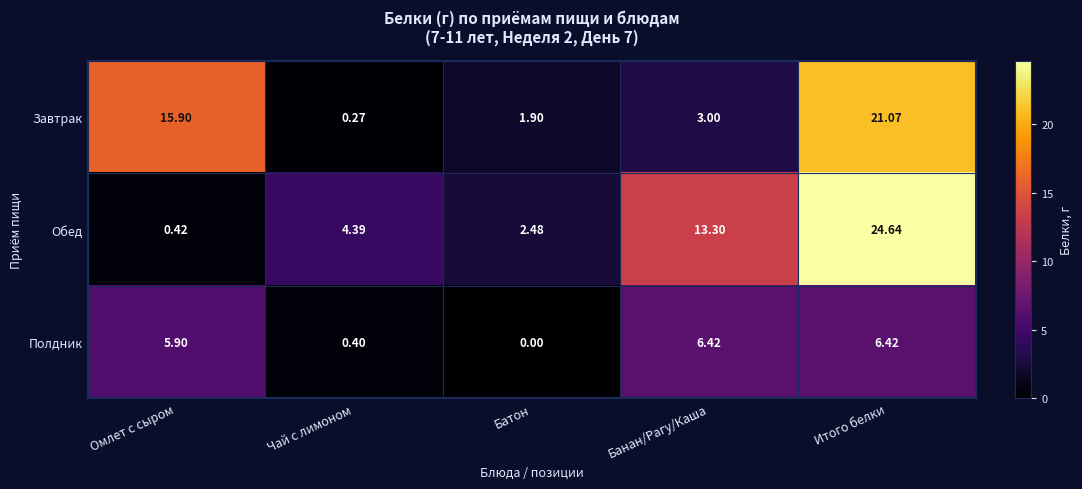

Rank the series by their maximum value, from lowest to highest.

Полдник, Завтрак, Обед